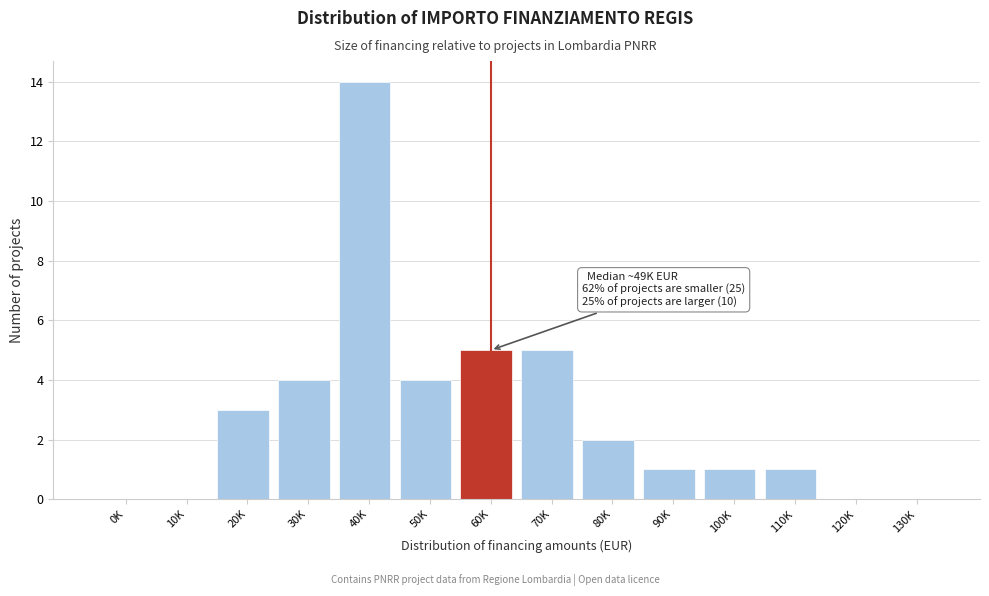

Reading left to right, extract all data points from this chart.

0K=0	10K=0	20K=3	30K=4	40K=14	50K=4	60K=5	70K=5	80K=2	90K=1	100K=1	110K=1	120K=0	130K=0